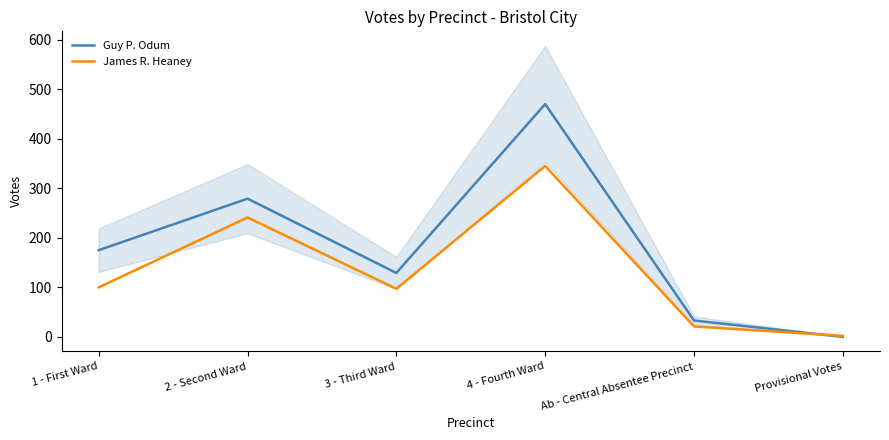

At 3 - Third Ward, list the series in order from smallest to largest.

James R. Heaney, Guy P. Odum